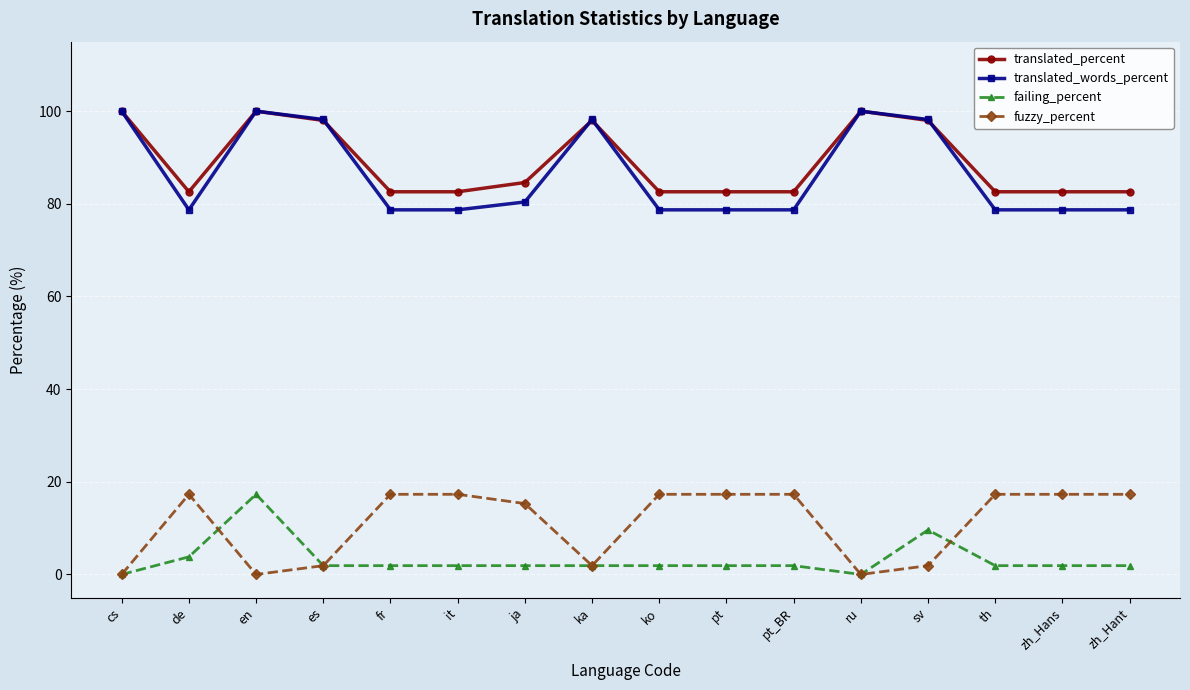

Reading right to left, transcribe all the data shown in this chart.

translated_percent: 82.6	82.6	82.6	98.0	100.0	82.6	82.6	82.6	98.0	84.6	82.6	82.6	98.0	100.0	82.6	100.0
translated_words_percent: 78.7	78.7	78.7	98.2	100.0	78.7	78.7	78.7	98.2	80.4	78.7	78.7	98.2	100.0	78.7	100.0
failing_percent: 1.9	1.9	1.9	9.6	0.0	1.9	1.9	1.9	1.9	1.9	1.9	1.9	1.9	17.3	3.8	0.0
fuzzy_percent: 17.3	17.3	17.3	1.9	0.0	17.3	17.3	17.3	1.9	15.3	17.3	17.3	1.9	0.0	17.3	0.0